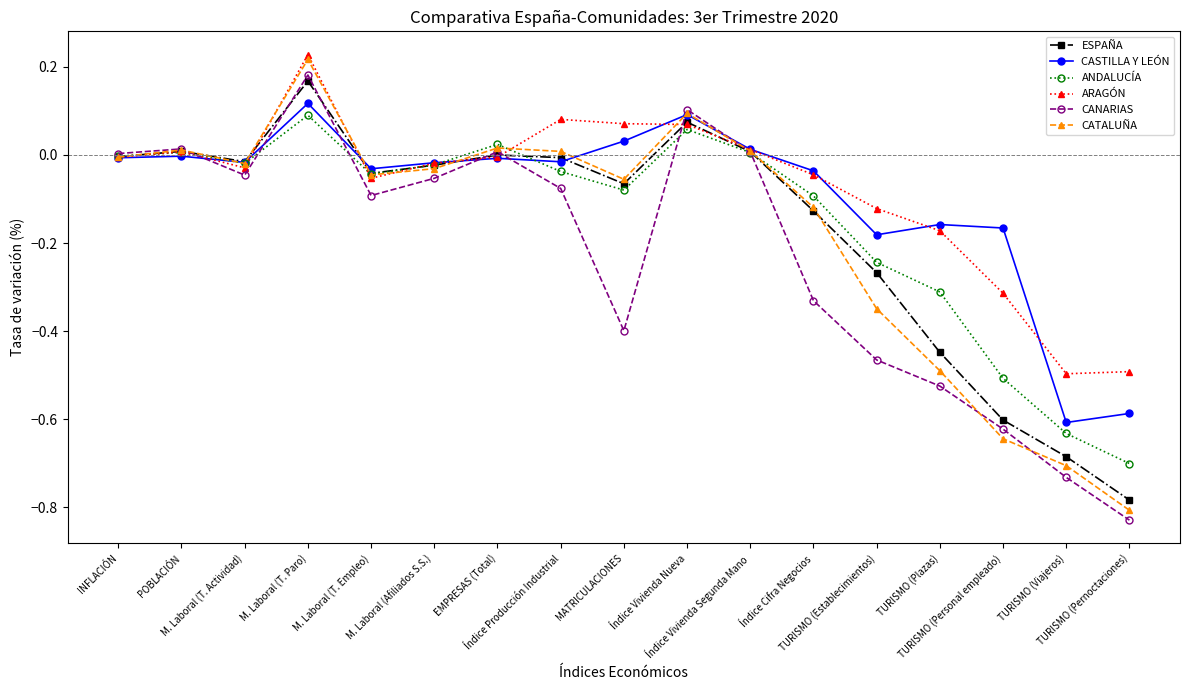

True or false: CANARIAS and ANDALUCÍA intersect in this chart.

True